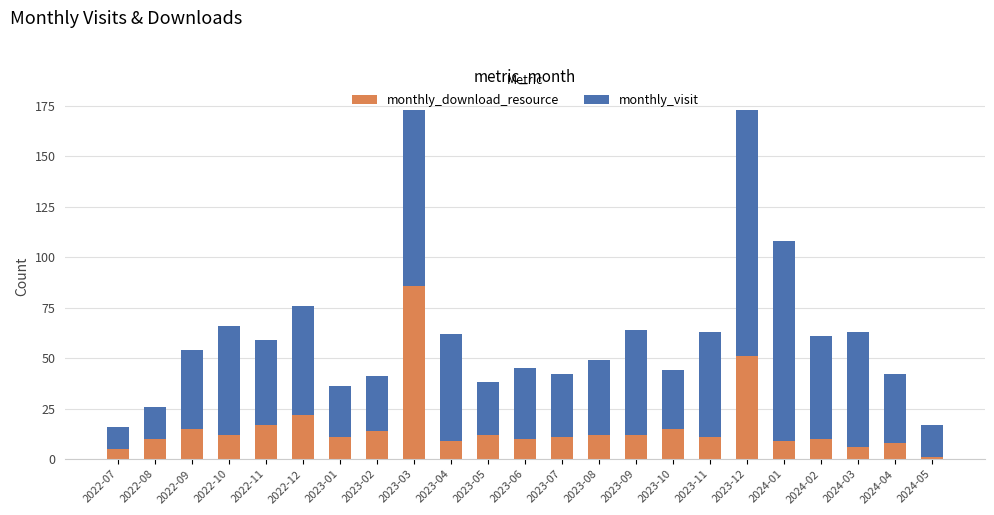

What are all the series names shown in the legend?

monthly_download_resource, monthly_visit